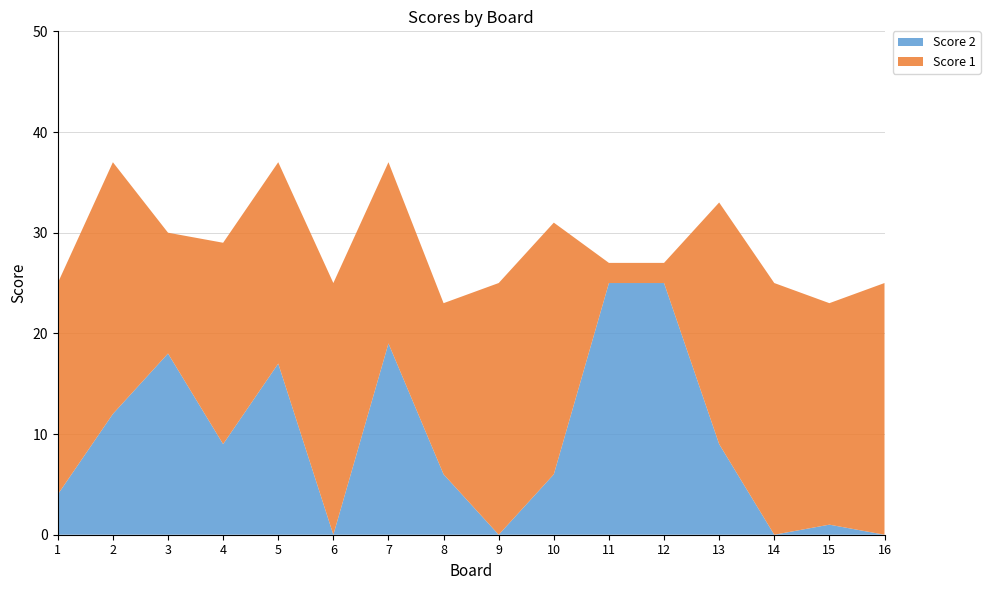

Reading right to left, transcribe all the data shown in this chart.

Score 1: 25	22	25	24	2	2	25	25	17	18	25	20	20	12	25	21
Score 2: 0	1	0	9	25	25	6	0	6	19	0	17	9	18	12	4